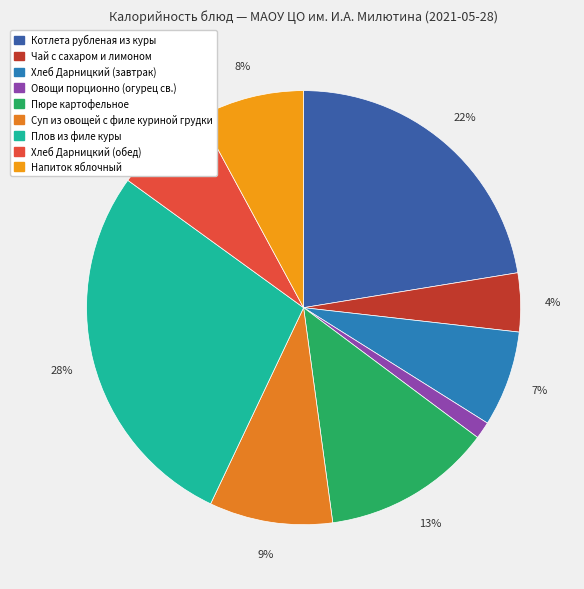

True or false: Котлета рубленая из куры accounts for 16% of the total.

False